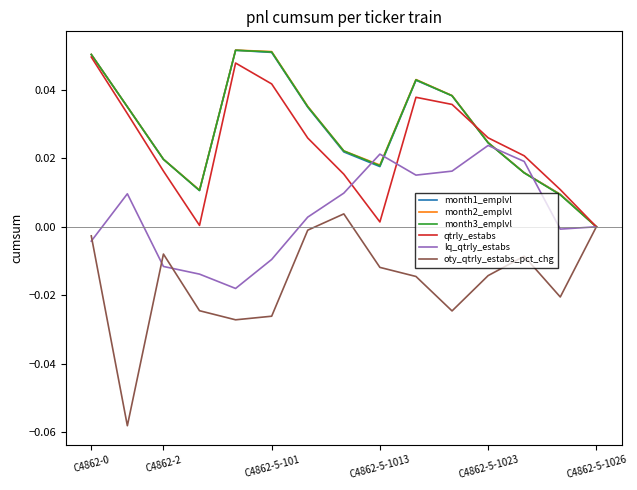

Which series has the largest range (max minus min)?

oty_qtrly_estabs_pct_chg